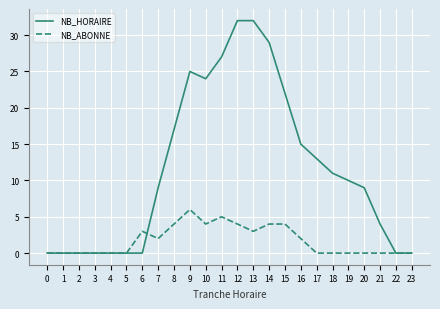

At which category is the sum across all series the highest?

12